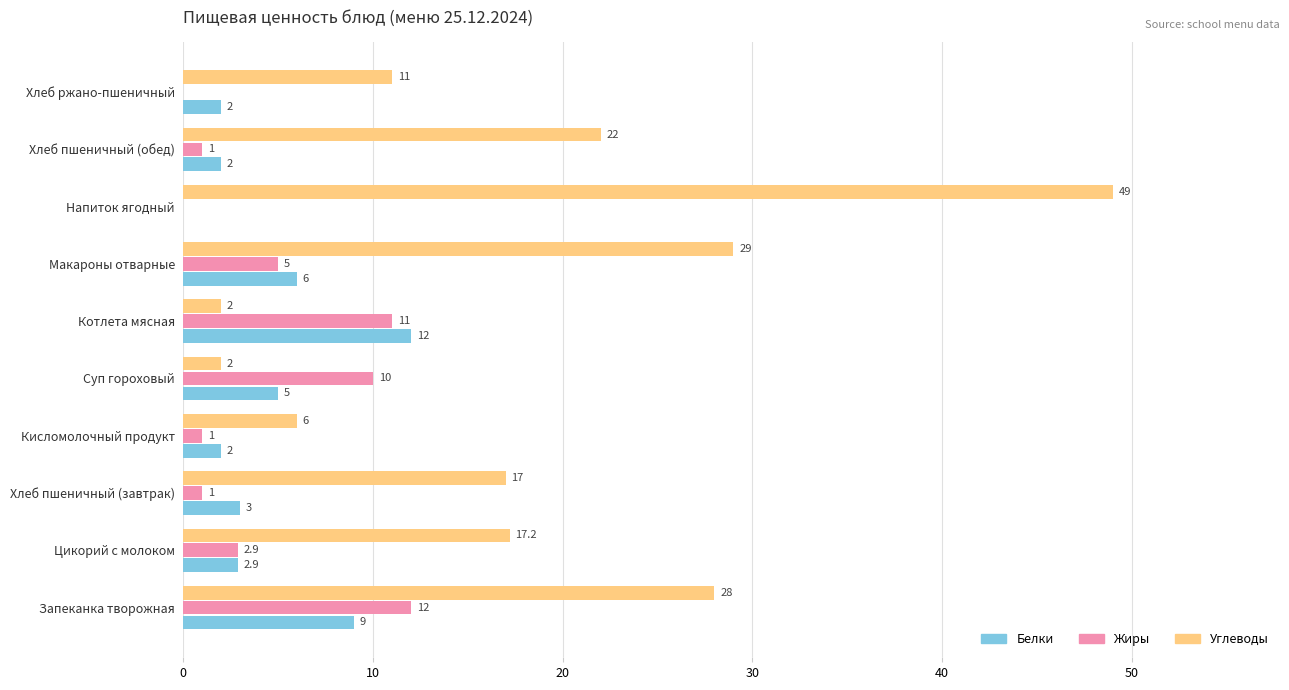

At which label is Жиры closest to 6?

Макароны отварные